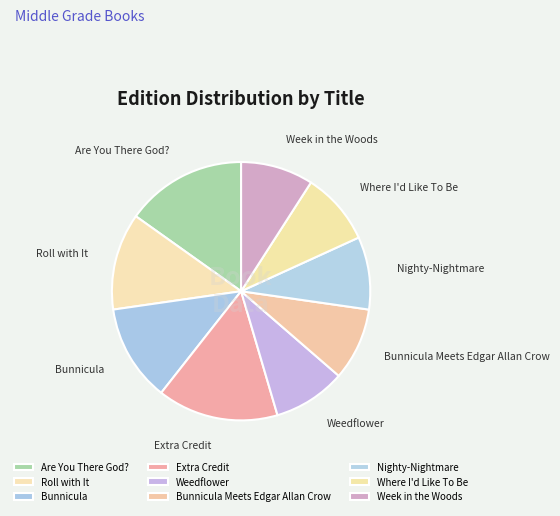

Count the number of slices in the pie.

9